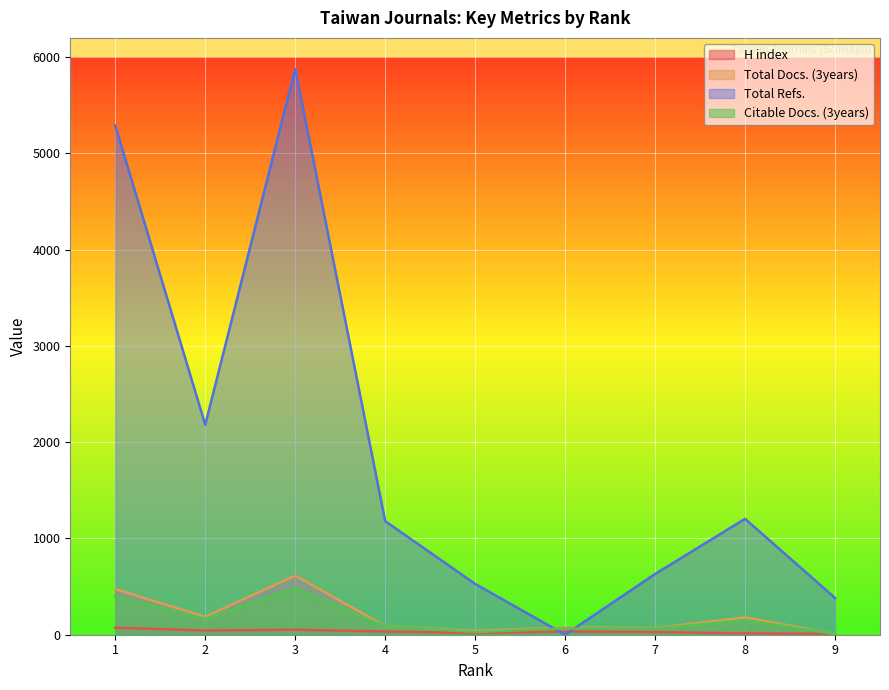

Which series has the largest total across all categories?

Total Refs.